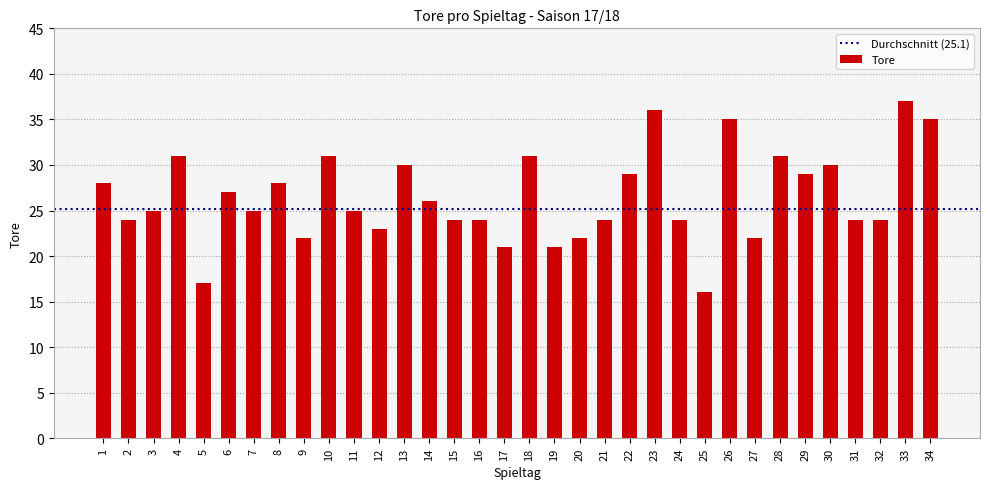

The chart shows a value of 24 at 21. True or false?

True